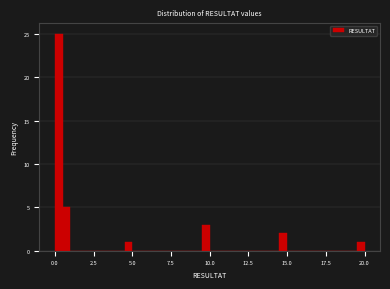

Around what value on the x-axis is the tallest bar? Give the approximate position of its centre, as read against the axis.

0.5